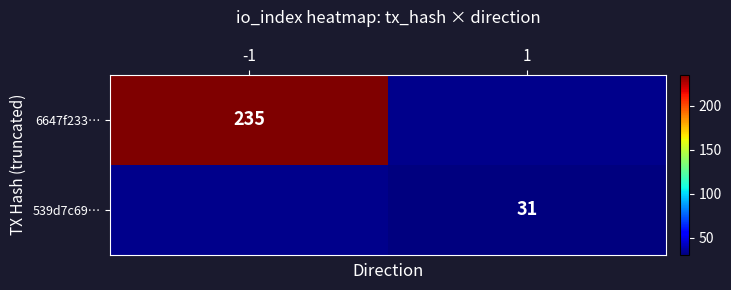

What is the maximum value shown in the chart?

235.0